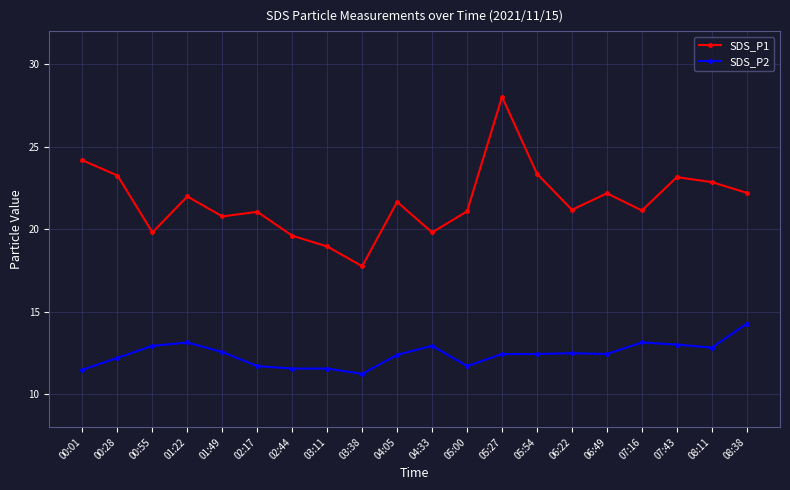

What is the sum of the SDS_P1 values at 05:00 and 05:27?

49.1